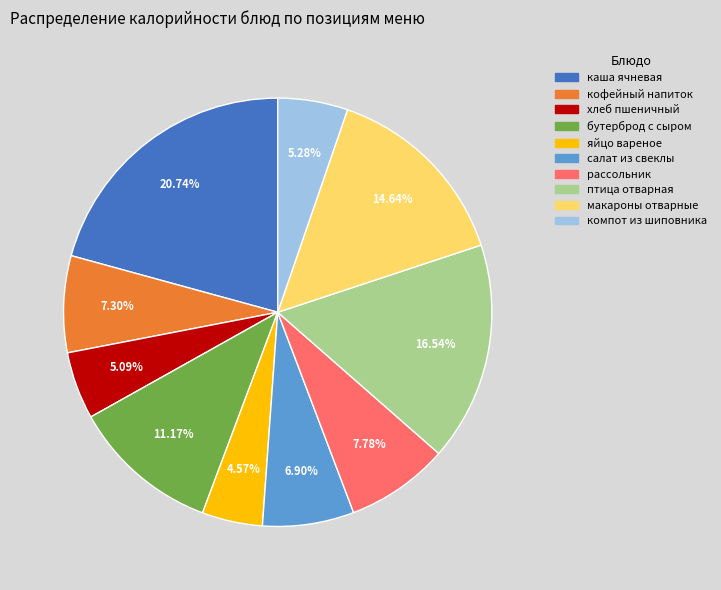

How many segments does this pie chart have?

10